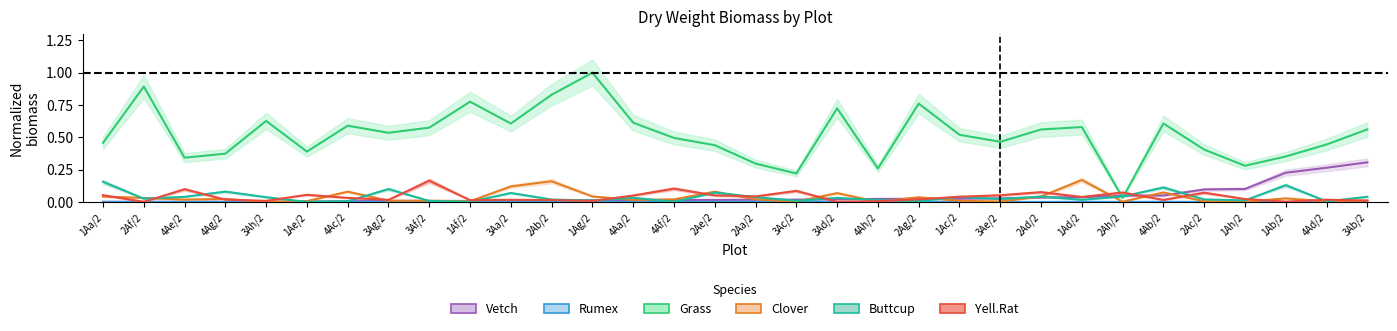

Which label corresponds to the largest value in the chart?

1Ag/2